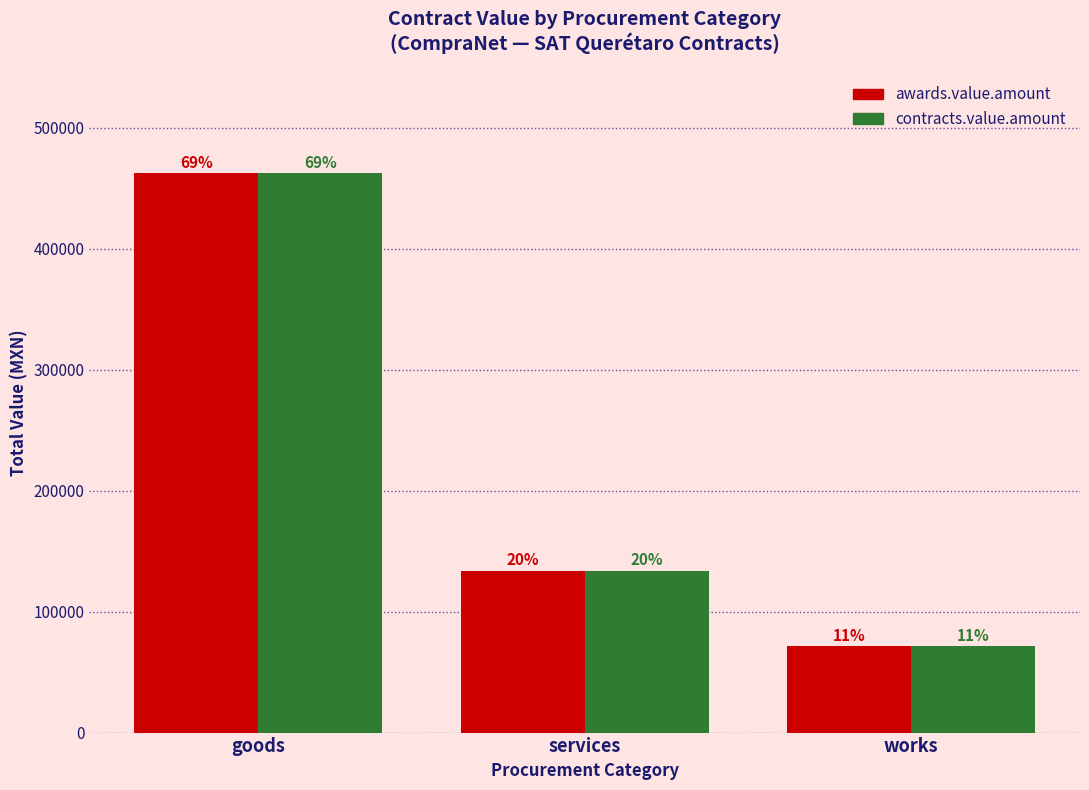

Which series has the widest spread of values?

awards.value.amount